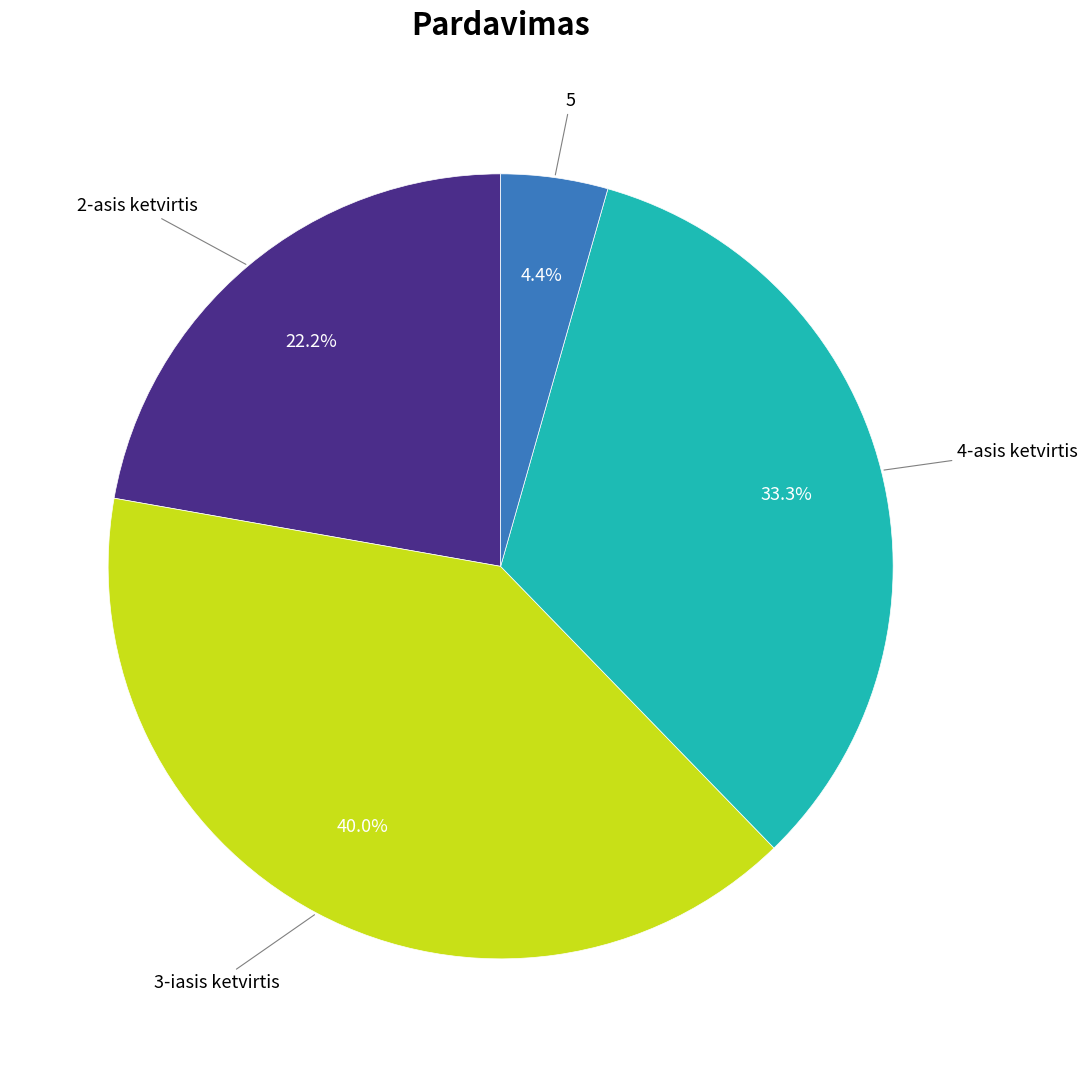

Is there any slice that represents more than half of the pie?

No